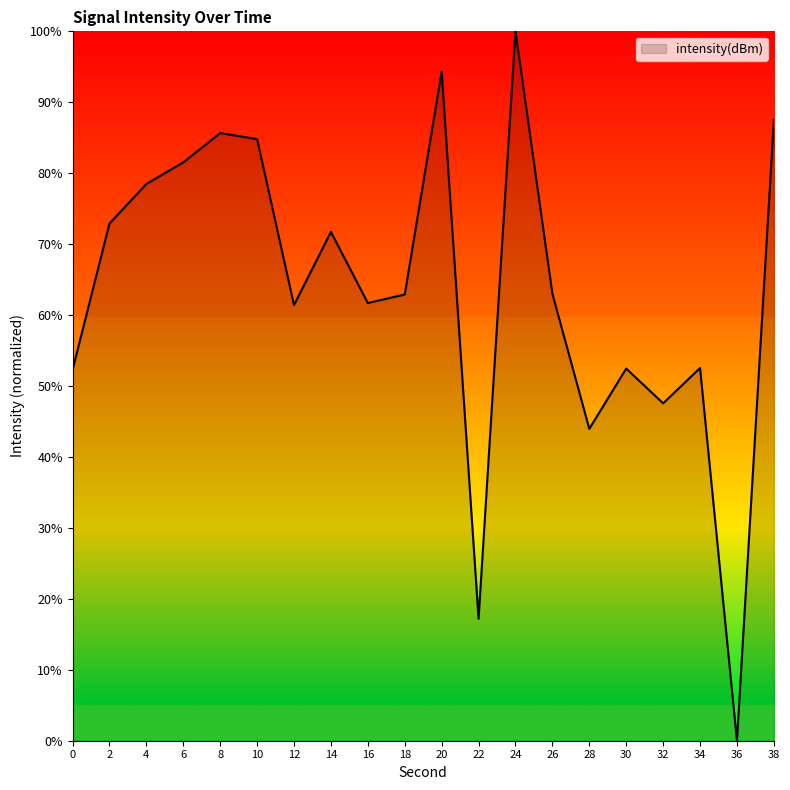

At which category does the chart reach its peak across all series?

24